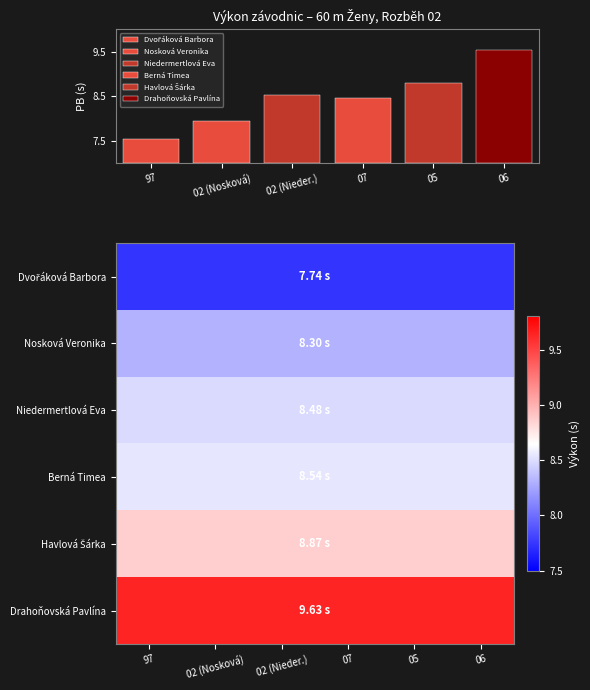

Rank the series by their maximum value, from lowest to highest.

Dvořáková Barbora, Nosková Veronika, Niedermertlová Eva, Berná Timea, Havlová Šárka, Drahoňovská Pavlína